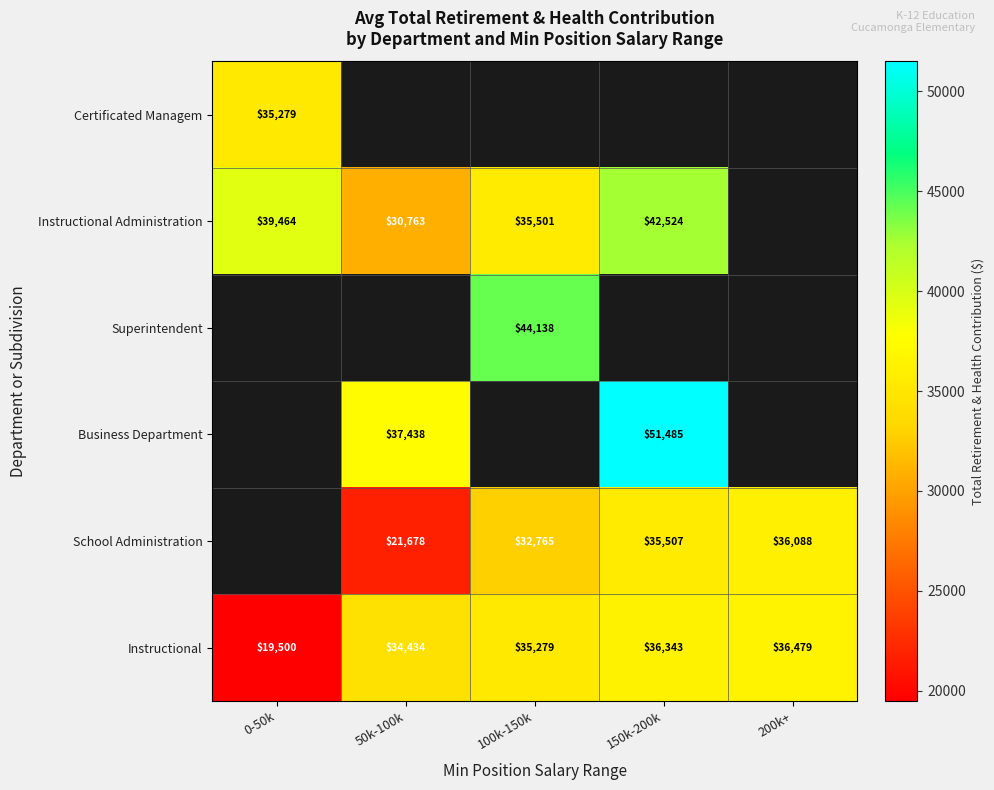

Which category has the highest value across all series?

150k-200k